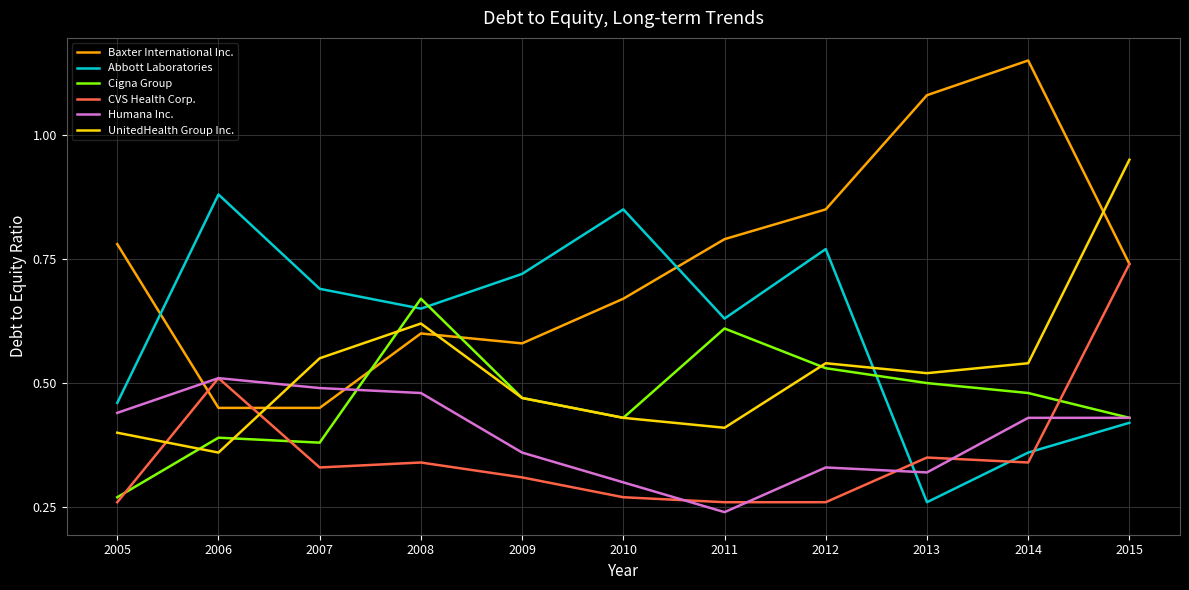

Rank the series by their maximum value, from highest to lowest.

Baxter International Inc., UnitedHealth Group Inc., Abbott Laboratories, CVS Health Corp., Cigna Group, Humana Inc.